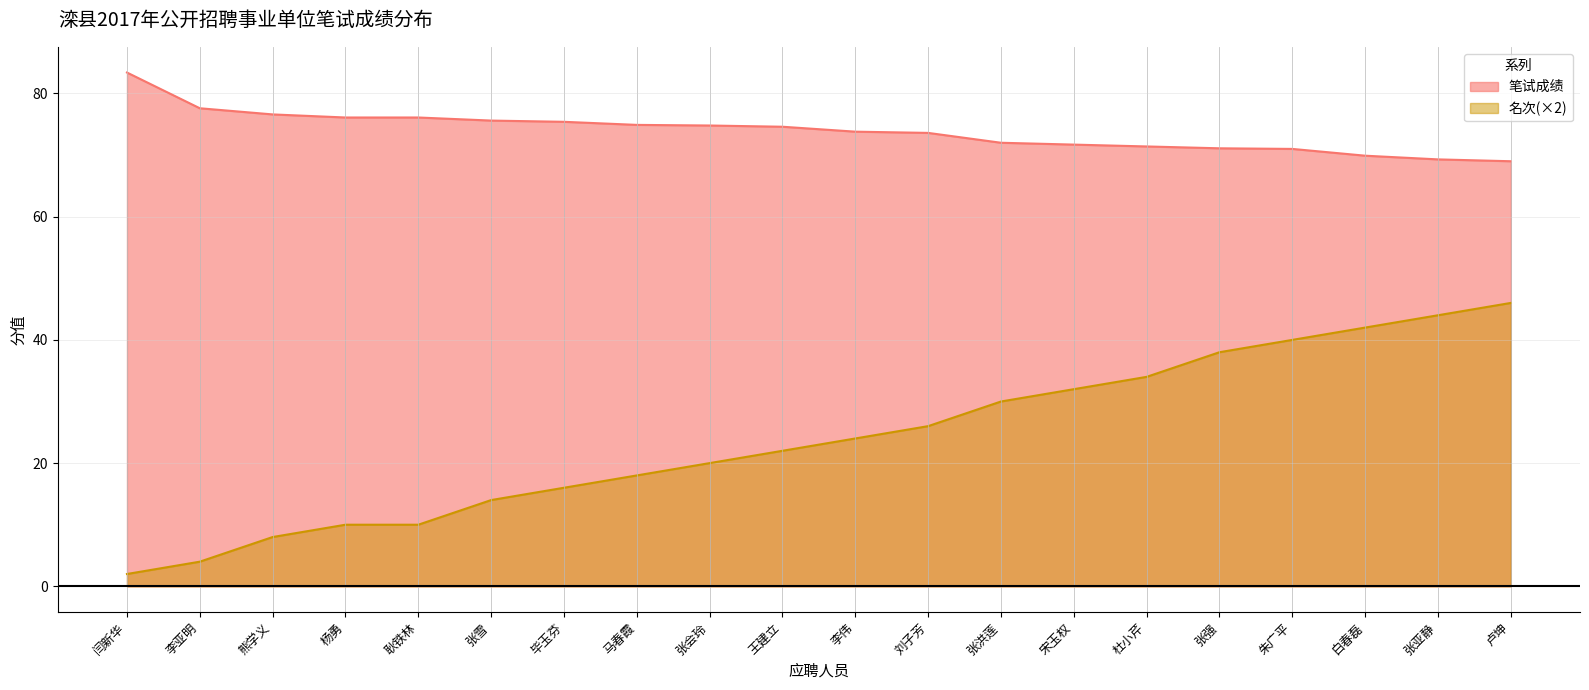

Does the chart display data point markers on the line(s)?

No